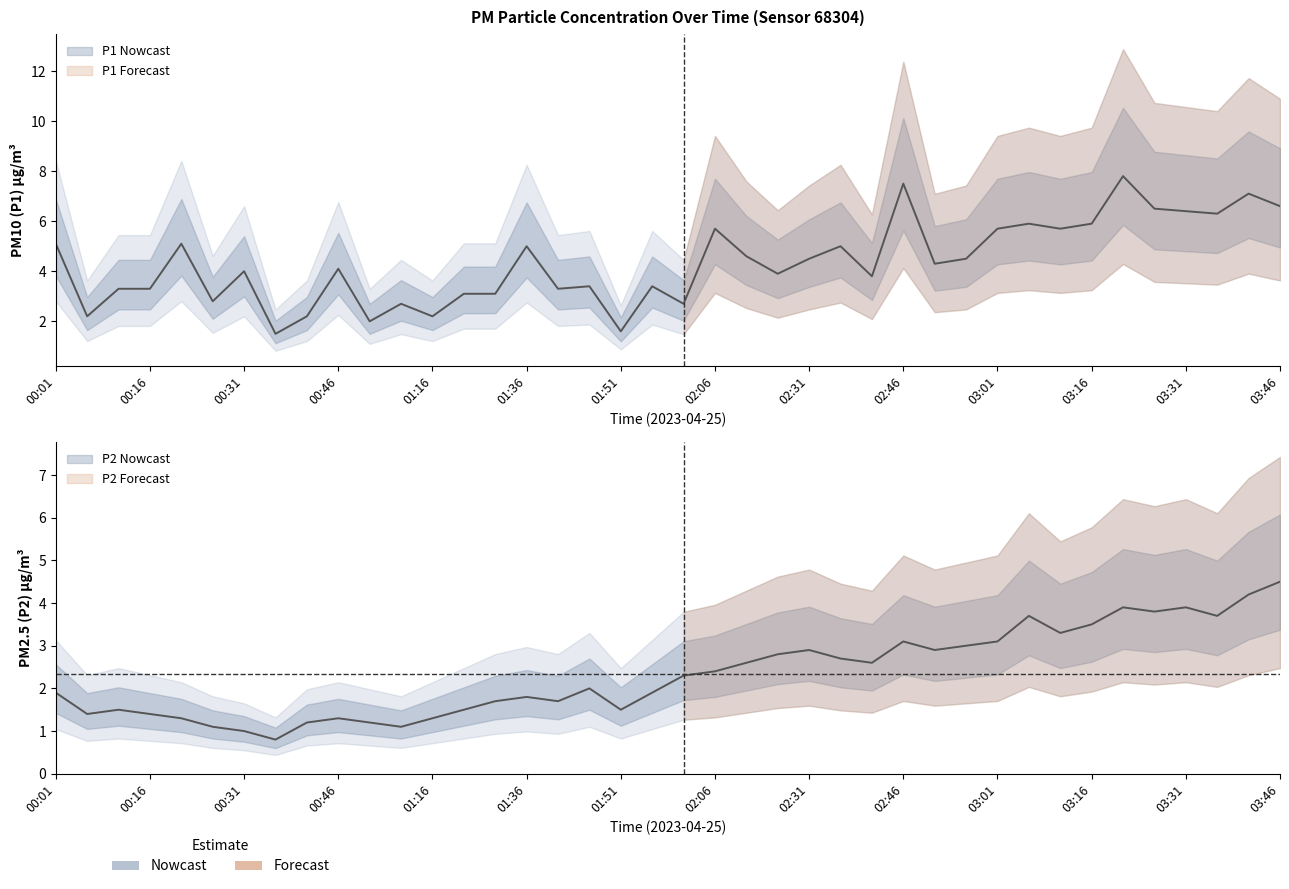

What is the total value across all series at 03:41?

11.3